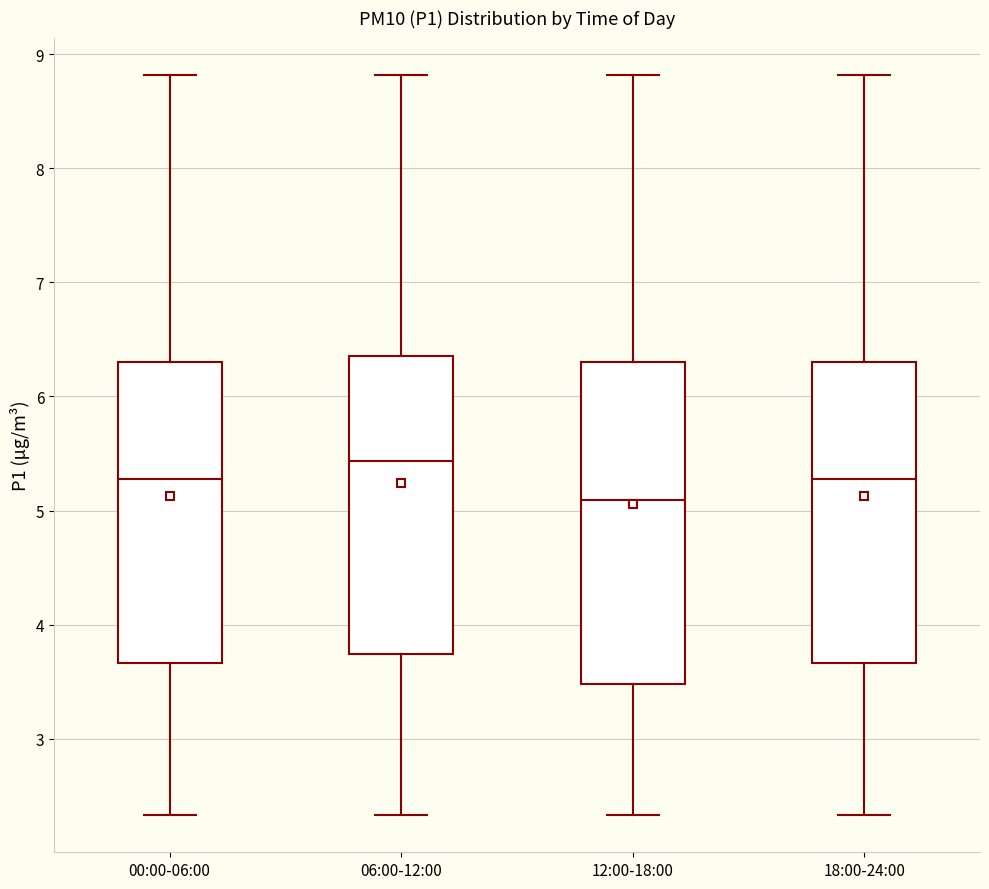

Where is the upper edge of the box for 06:00-12:00 on the y-axis? The values are not printed on the chart, so give them approximately, as read against the axis.

6.4